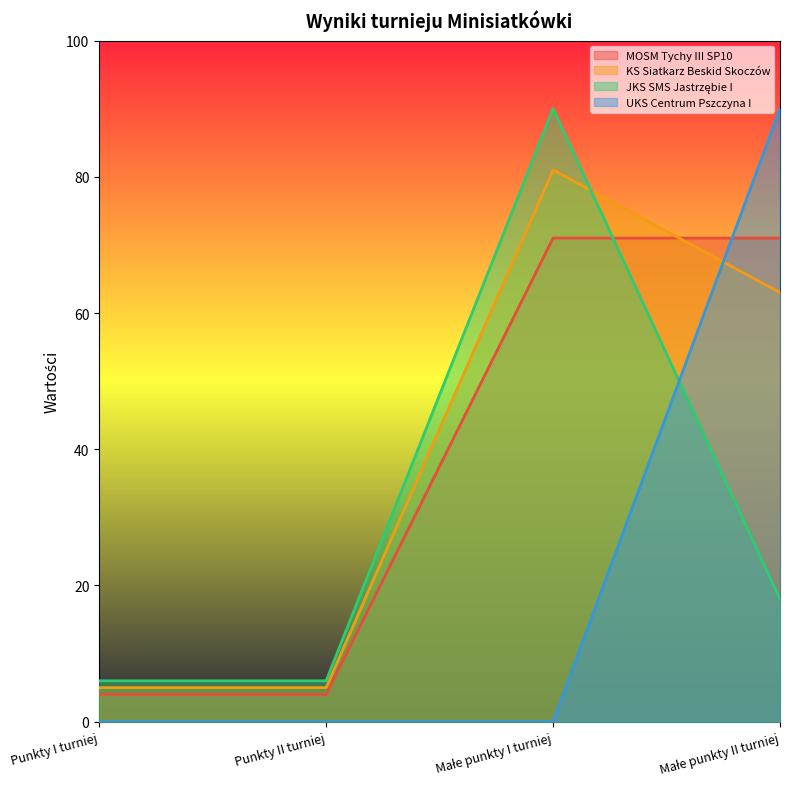

What is the label of the 1st point from the left?

Punkty I turniej